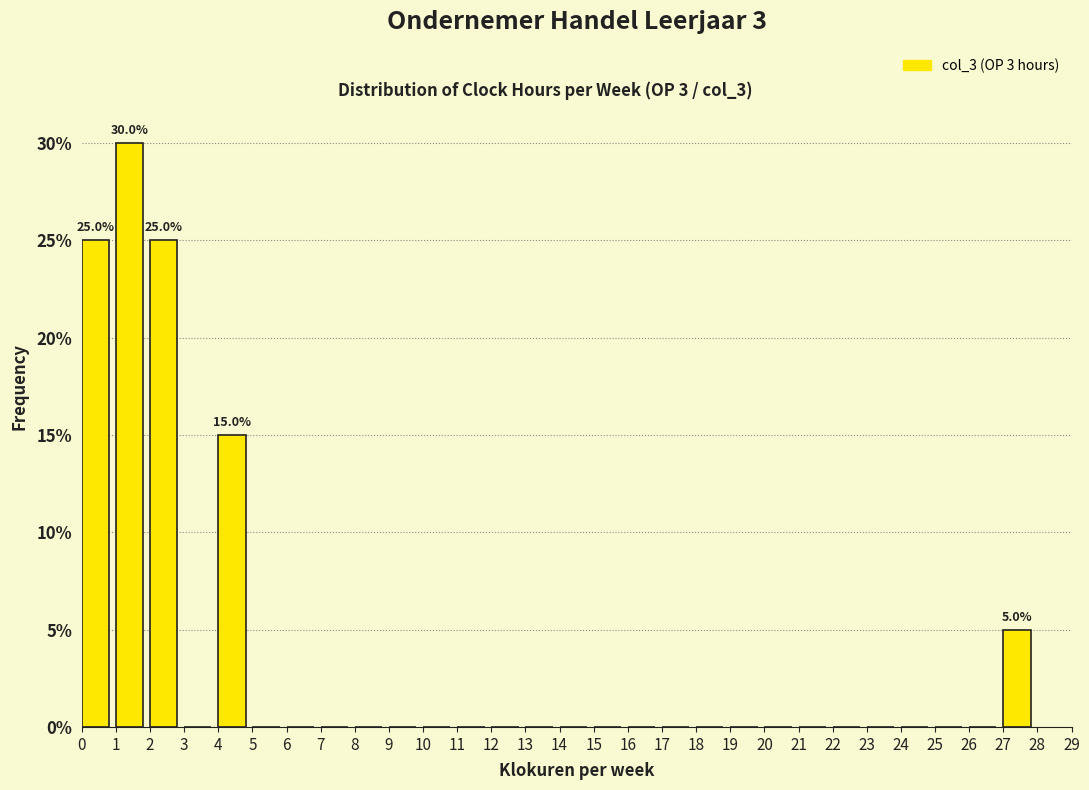

Over which range of the x-axis is the bar tallest?

1 to 2